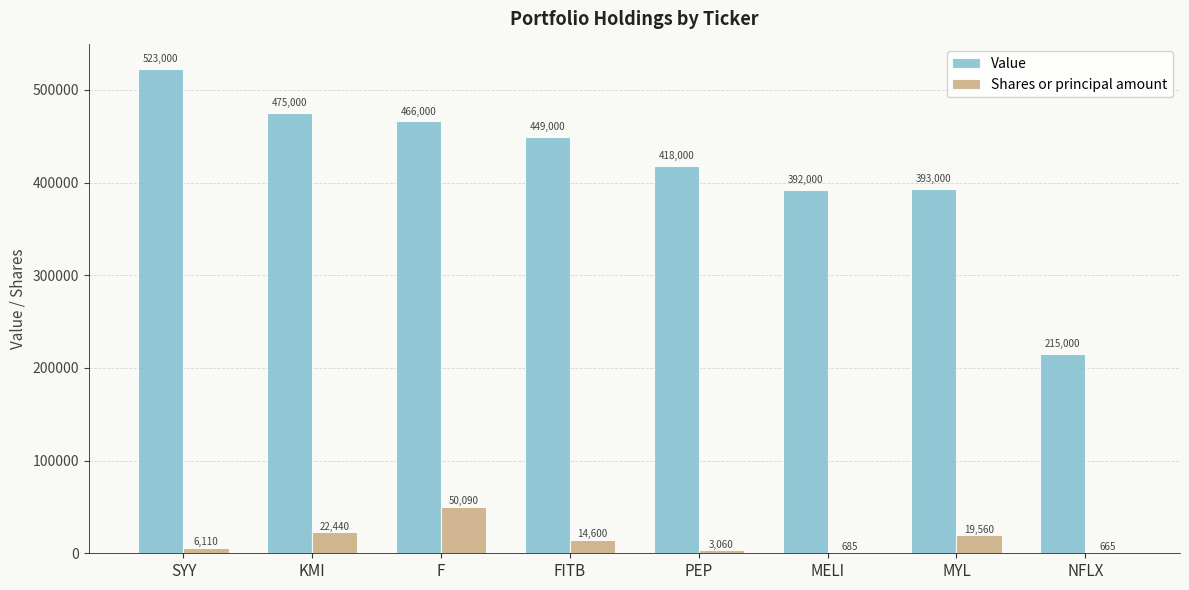

Between MELI and MYL, which series saw the biggest shift?

Shares or principal amount